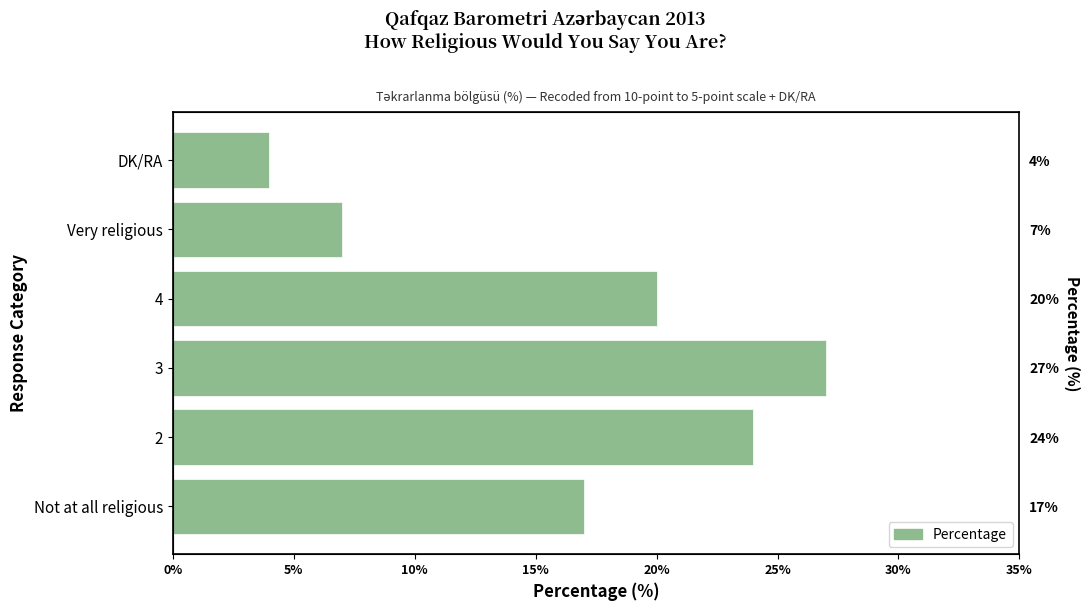

Reading left to right, extract all data points from this chart.

17	24	27	20	7	4